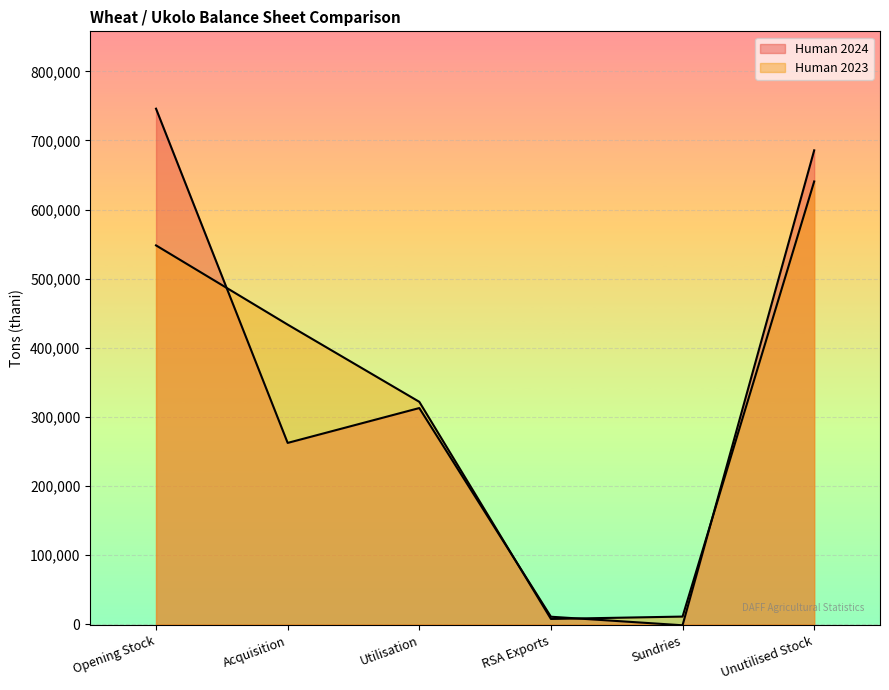

Reading left to right, extract all data points from this chart.

Human 2024: 746014	262548	312966	11102	-1260	685754
Human 2023: 548266	433684	321995	7874	11312	640769